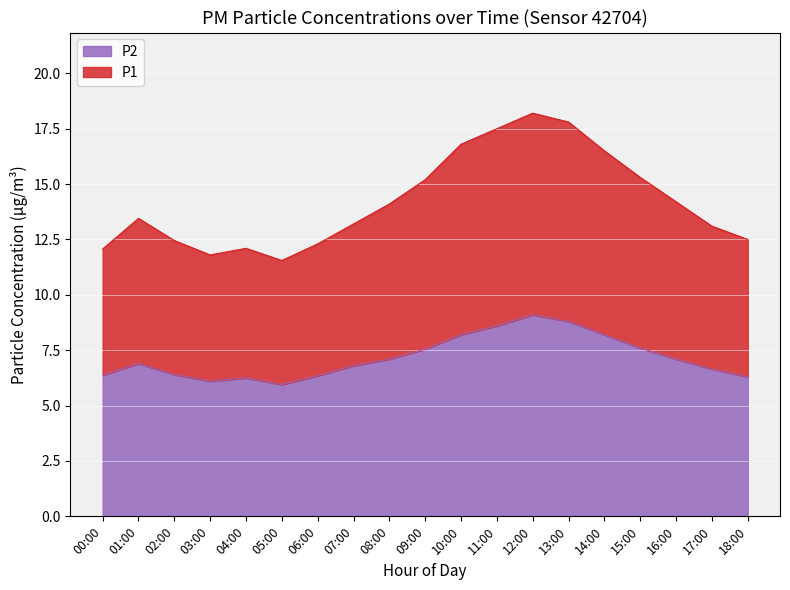

Is it true that P1 equals 14.1 at 08:00?

True